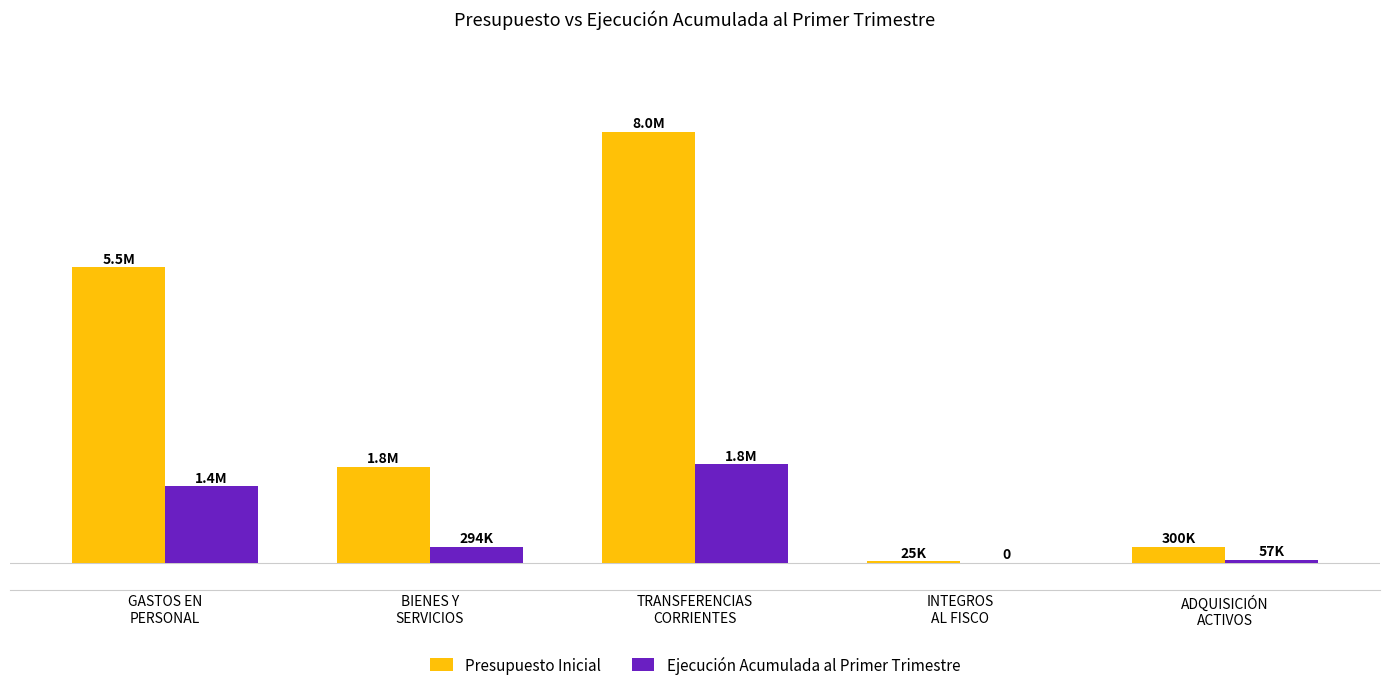

Are the bars horizontal?

No